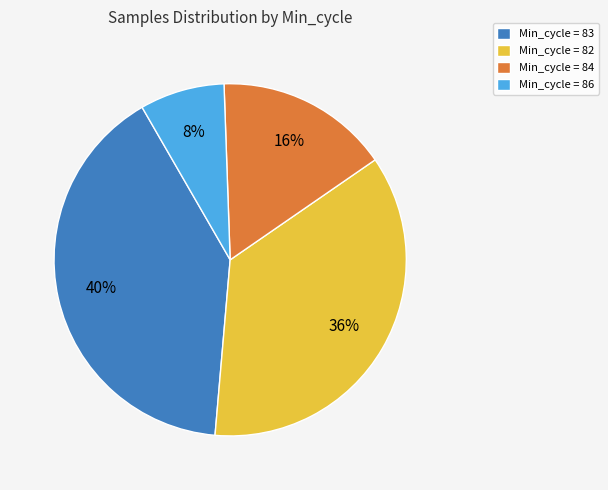

How many slices are in this pie chart?

4